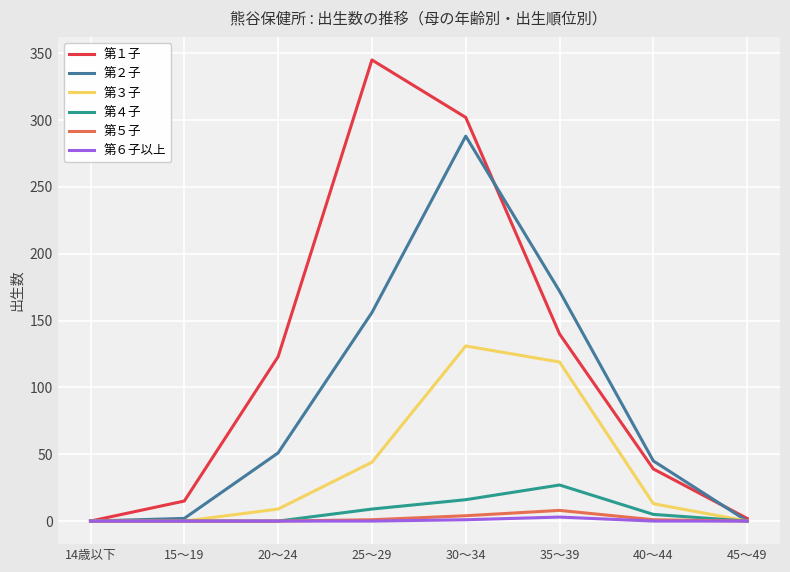

Does the chart have visible grid lines?

Yes